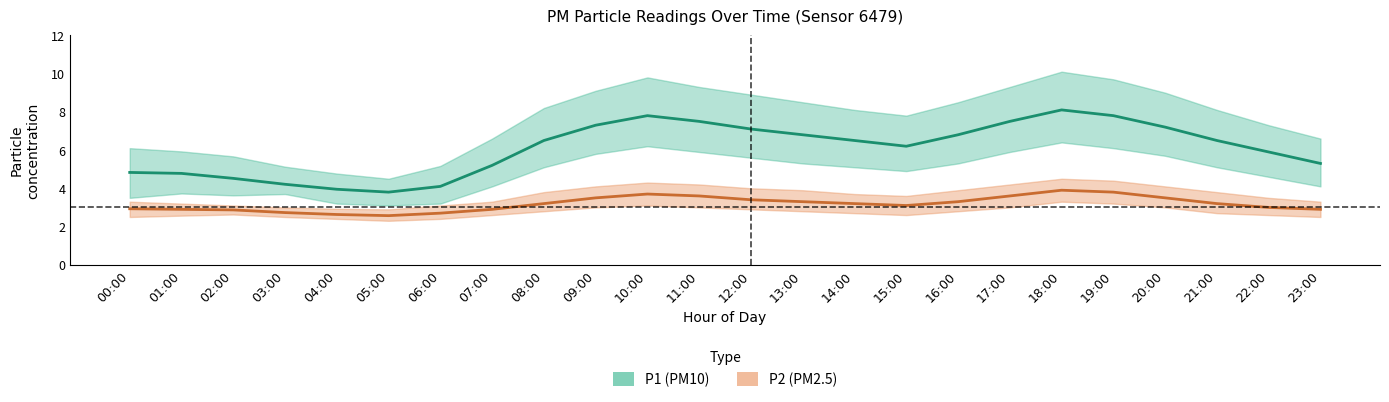

In P2_upper, how many points are lower than both neighbors (excluding endpoints)?

2